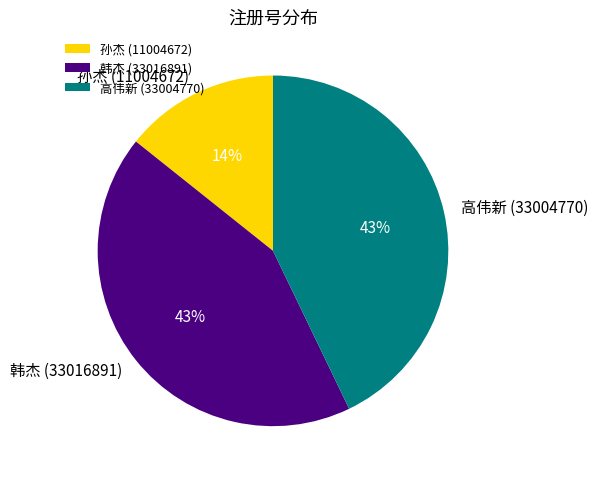

What is the smallest slice in the pie chart?

孙杰 (11004672)